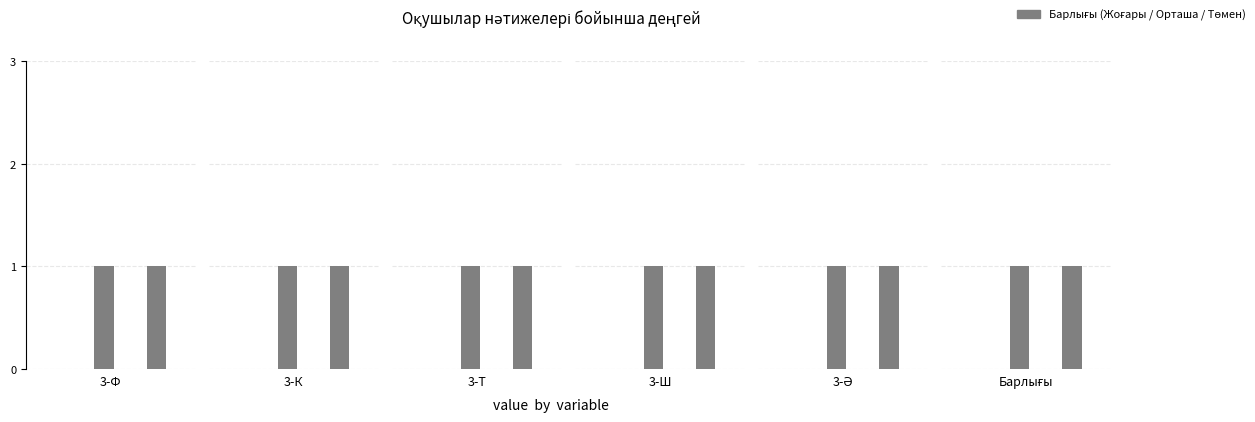

What is the label of the 2nd bar from the left?

3-К